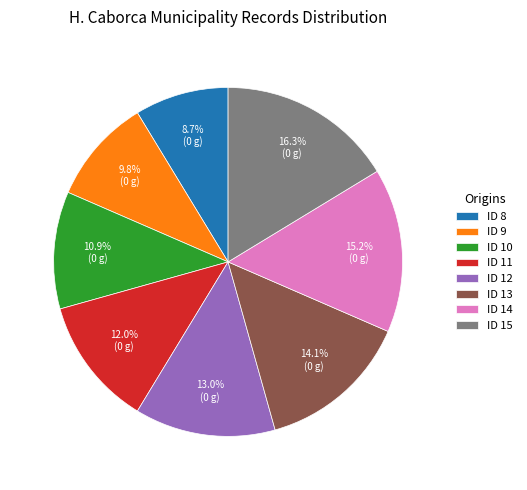

Rank the categories by value from highest to lowest.

ID 15, ID 14, ID 13, ID 12, ID 11, ID 10, ID 9, ID 8